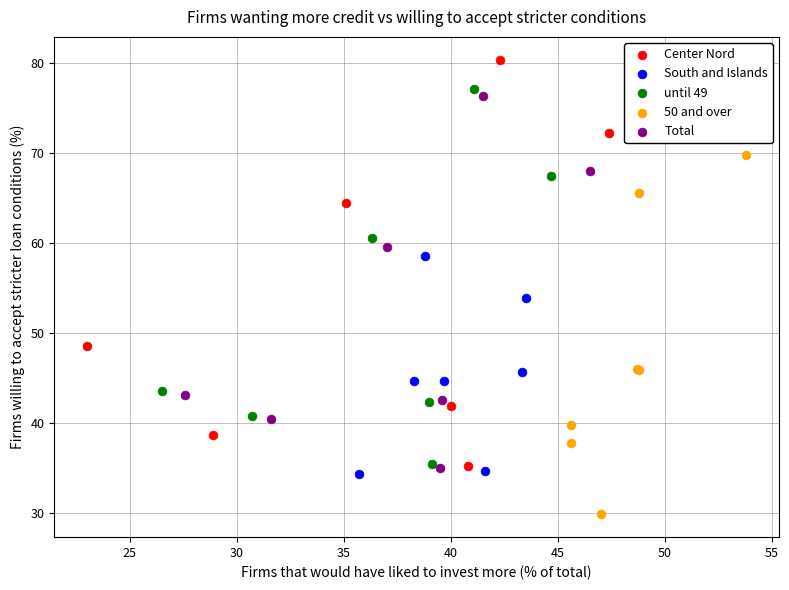

Which series has the widest spread of Y values?

Center Nord